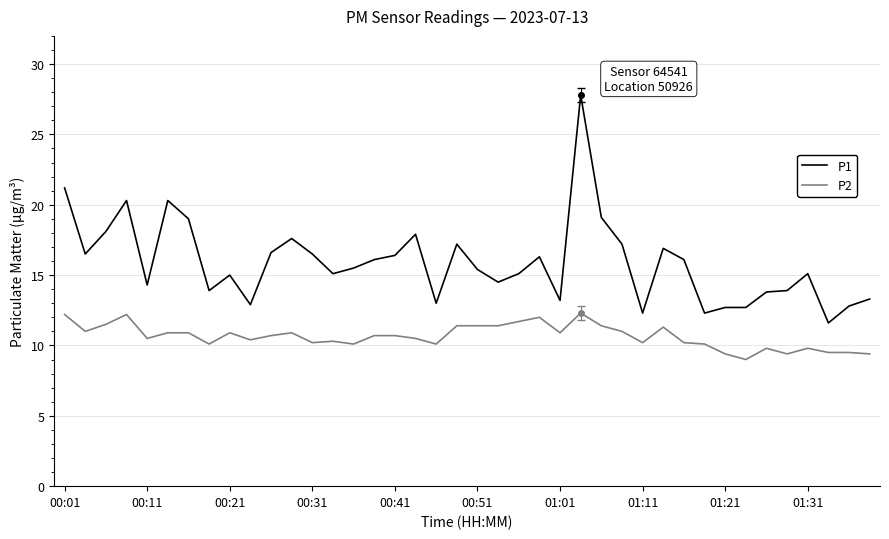

What is the sum of all P1 values?

635.5